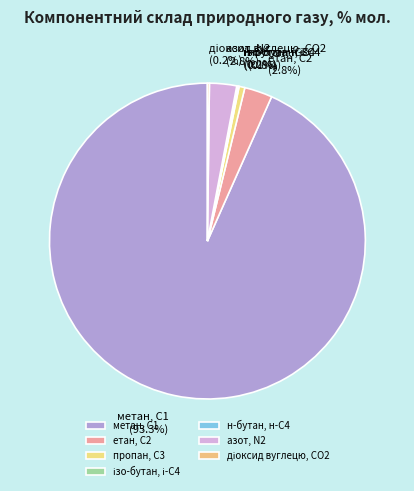

Which slice represents more than half of the pie?

метан, С1